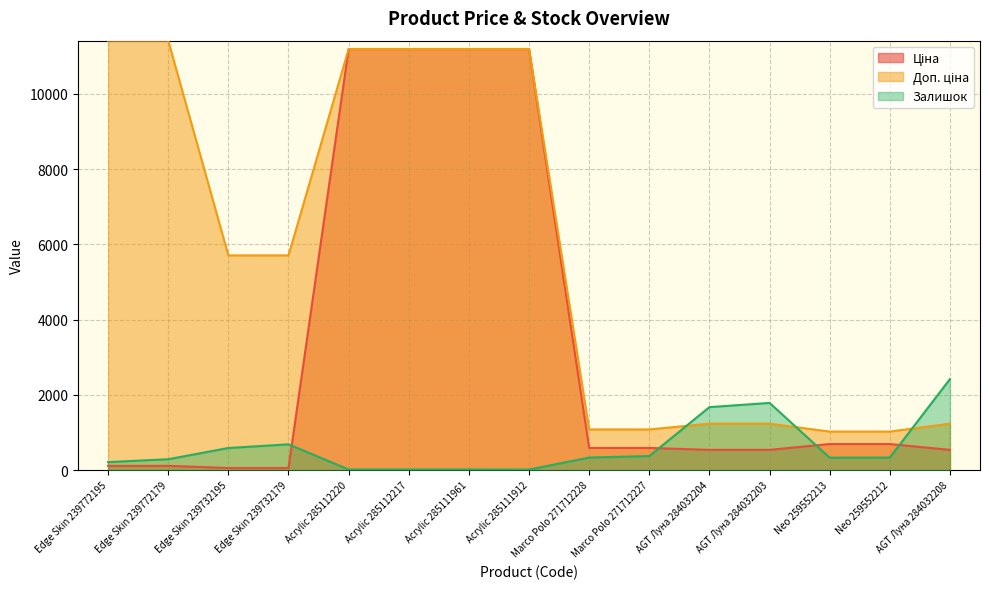

Reading left to right, list all the values displayed in this chart.

Ціна: Edge Skin 239772195=114.1	Edge Skin 239772179=114.1	Edge Skin 239732195=57.0	Edge Skin 239732179=57.0	Acrylic 285112220=11188.2	Acrylic 285112217=11188.2	Acrylic 285111961=11188.2	Acrylic 285111912=11188.2	Marco Polo 271712228=589.9	Marco Polo 271712227=589.9	AGT Луна 284032204=539.0	AGT Луна 284032203=539.0	Neo 259552213=693.7	Neo 259552212=693.7	AGT Луна 284032208=539.0
Доп. ціна: Edge Skin 239772195=11410.0	Edge Skin 239772179=11410.0	Edge Skin 239732195=5705.0	Edge Skin 239732179=5705.0	Acrylic 285112220=11188.2	Acrylic 285112217=11188.2	Acrylic 285111961=11188.2	Acrylic 285111912=11188.2	Marco Polo 271712228=1081.7	Marco Polo 271712227=1081.7	AGT Луна 284032204=1235.4	AGT Луна 284032203=1235.4	Neo 259552213=1024.6	Neo 259552212=1024.6	AGT Луна 284032208=1235.4
Залишок: Edge Skin 239772195=214.0	Edge Skin 239772179=290.0	Edge Skin 239732195=588.0	Edge Skin 239732179=686.0	Acrylic 285112220=17.0	Acrylic 285112217=17.0	Acrylic 285111961=17.0	Acrylic 285111912=15.0	Marco Polo 271712228=334.0	Marco Polo 271712227=374.0	AGT Луна 284032204=1674.0	AGT Луна 284032203=1786.0	Neo 259552213=331.0	Neo 259552212=334.0	AGT Луна 284032208=2419.0